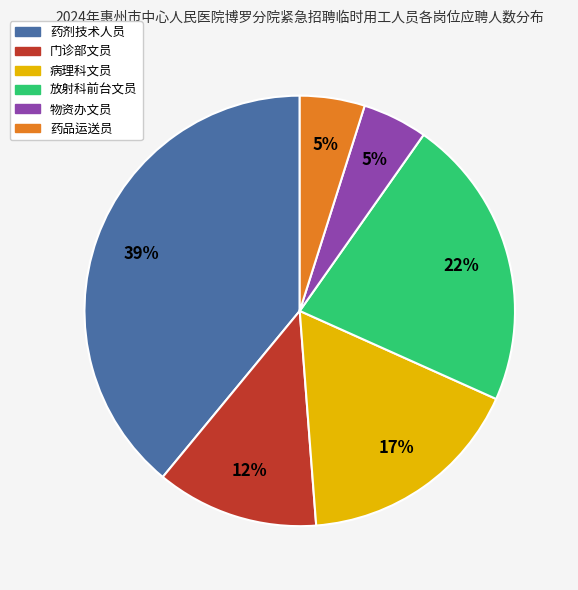

Is it true that 病理科文员 is 9% of the pie?

False